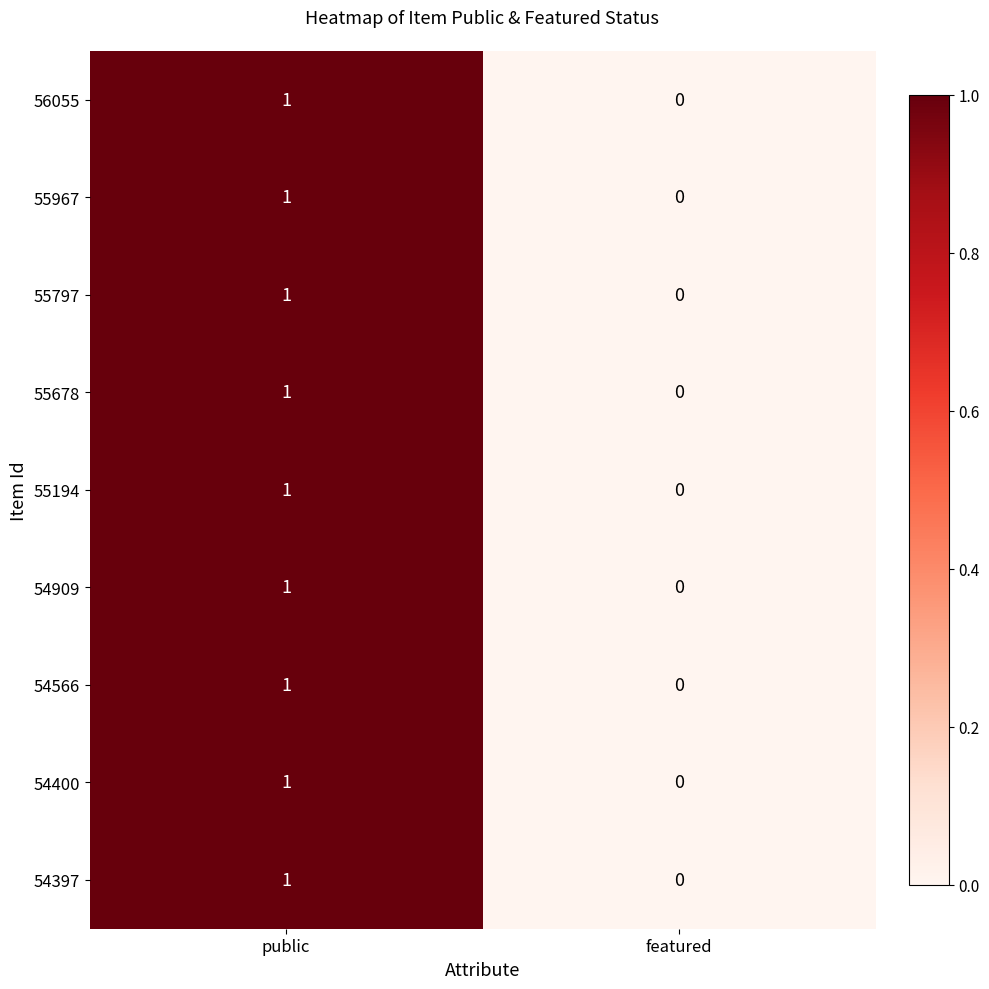

Rank the categories by 54566 value from lowest to highest.

featured, public